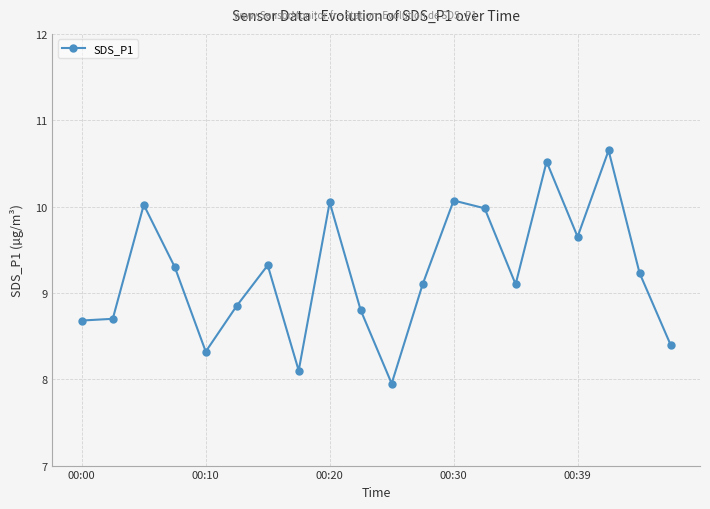

What is the greatest value displayed?

10.7